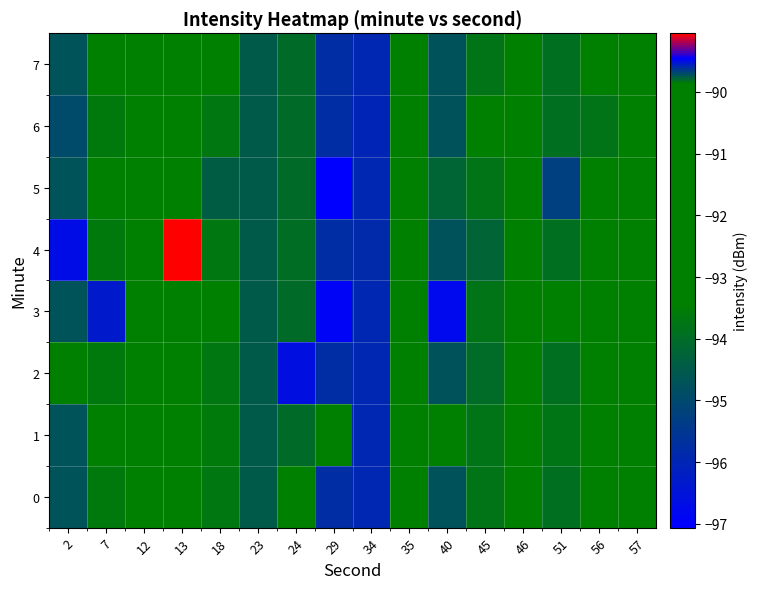

Which label corresponds to the smallest value in the chart?

29